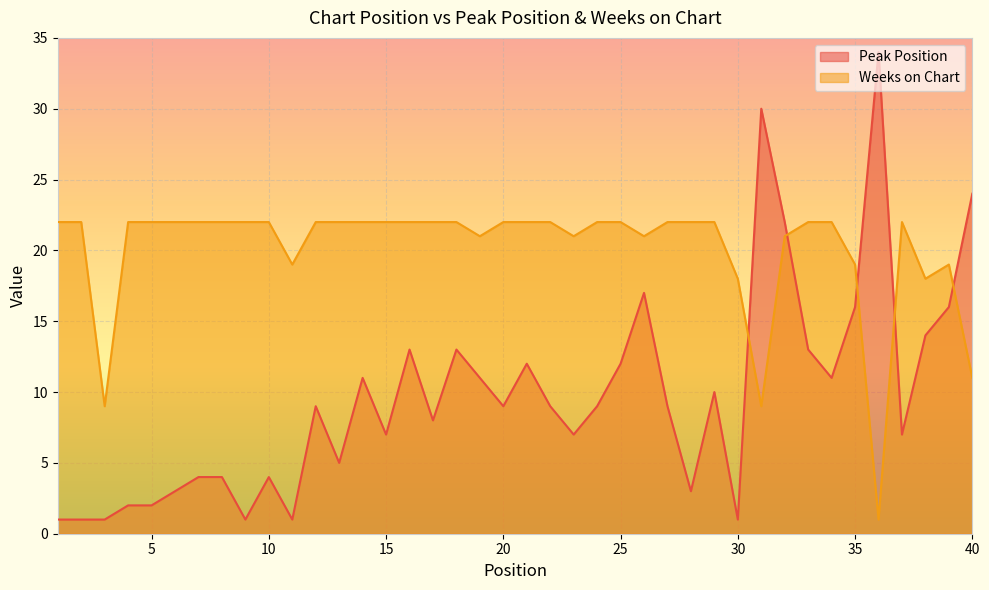

At which category is the sum across all series the highest?

32